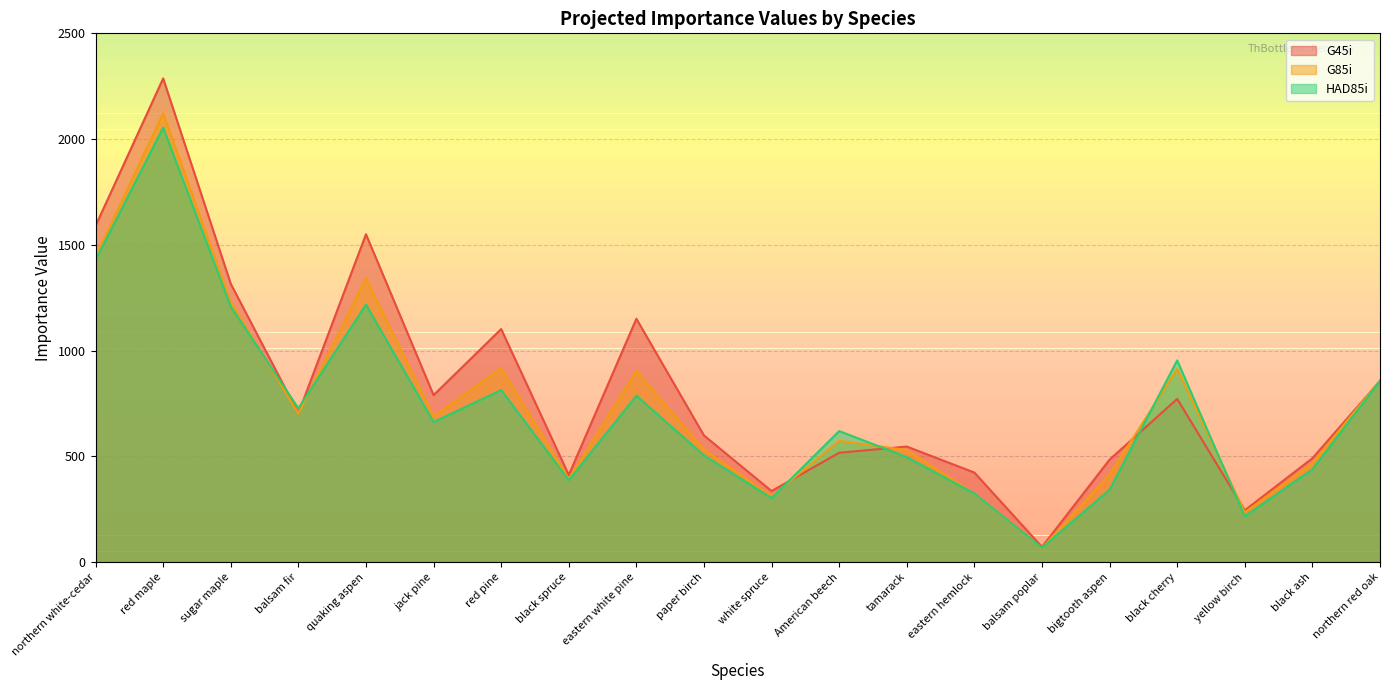

Rank the series by their average value, from highest to lowest.

G45i, G85i, HAD85i